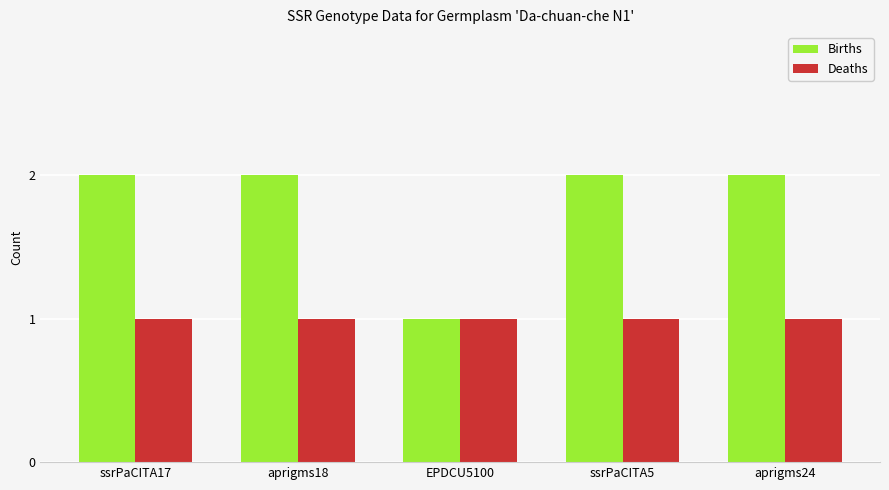

How many Births values are between 2 and 3?

4